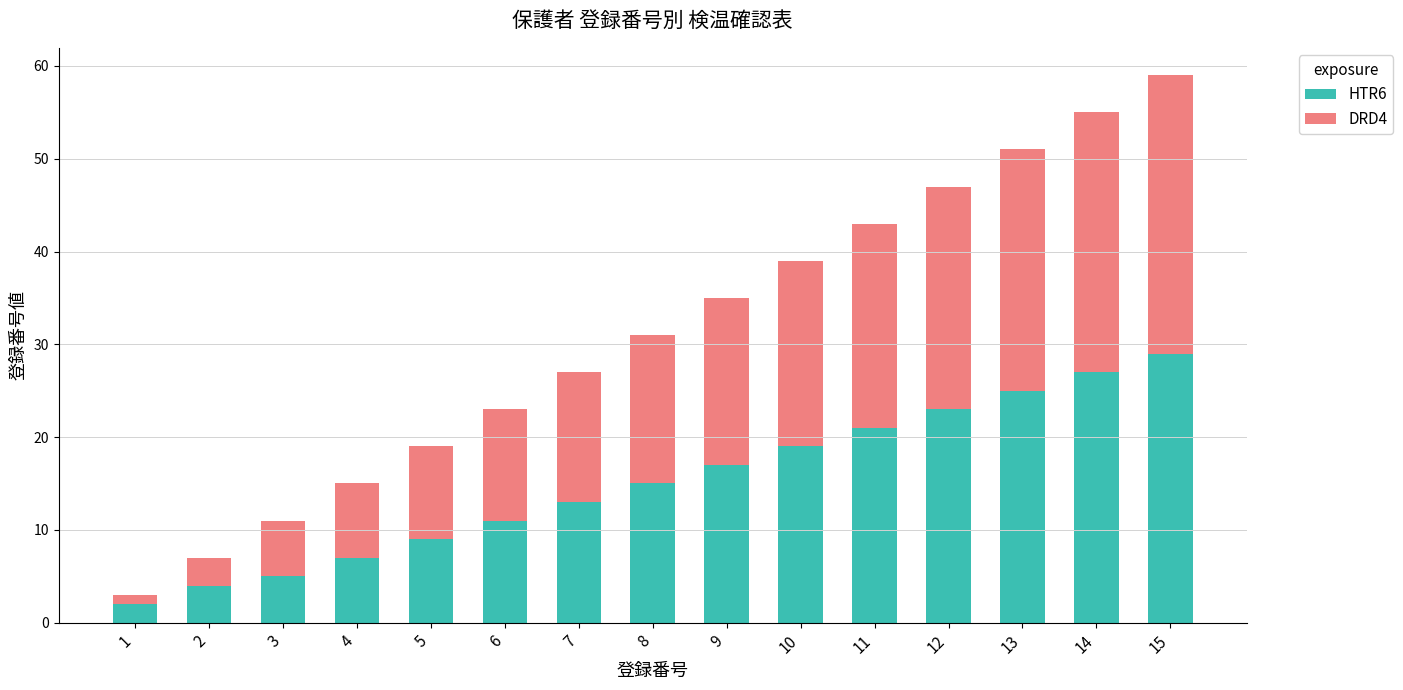

At which category is the sum across all series the highest?

15